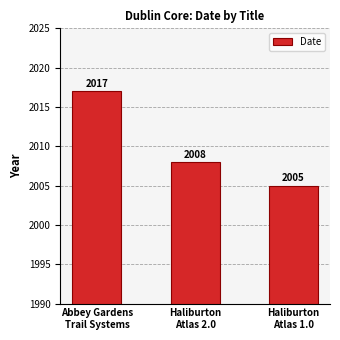

What is the smallest value displayed?

2005